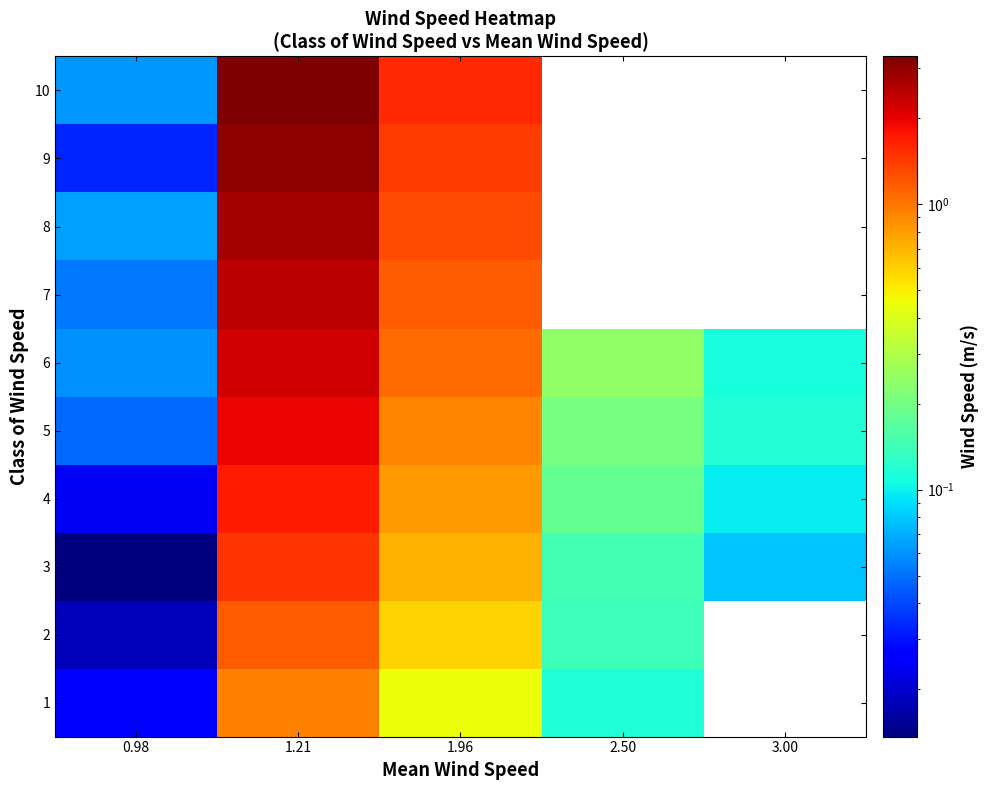

Which has a higher value, 1.21 or 0.98?

1.21